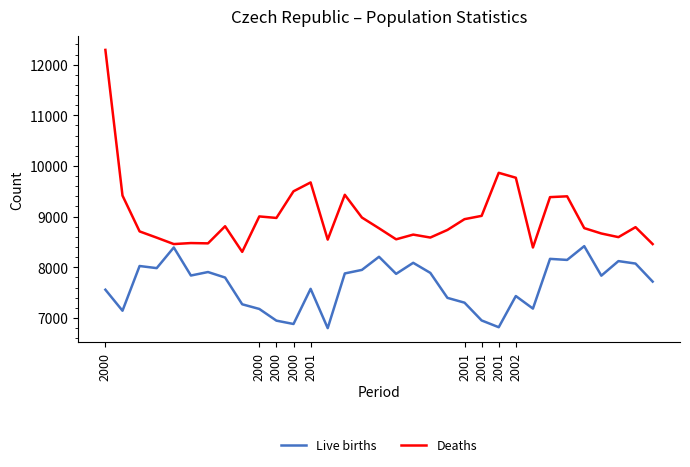

What is the difference between the maximum and minimum values in the Deaths series?

3988